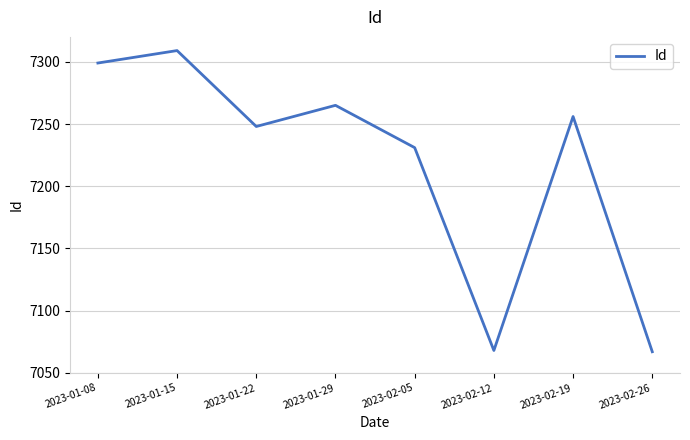

At which label is the value closest to 7188?

2023-02-05